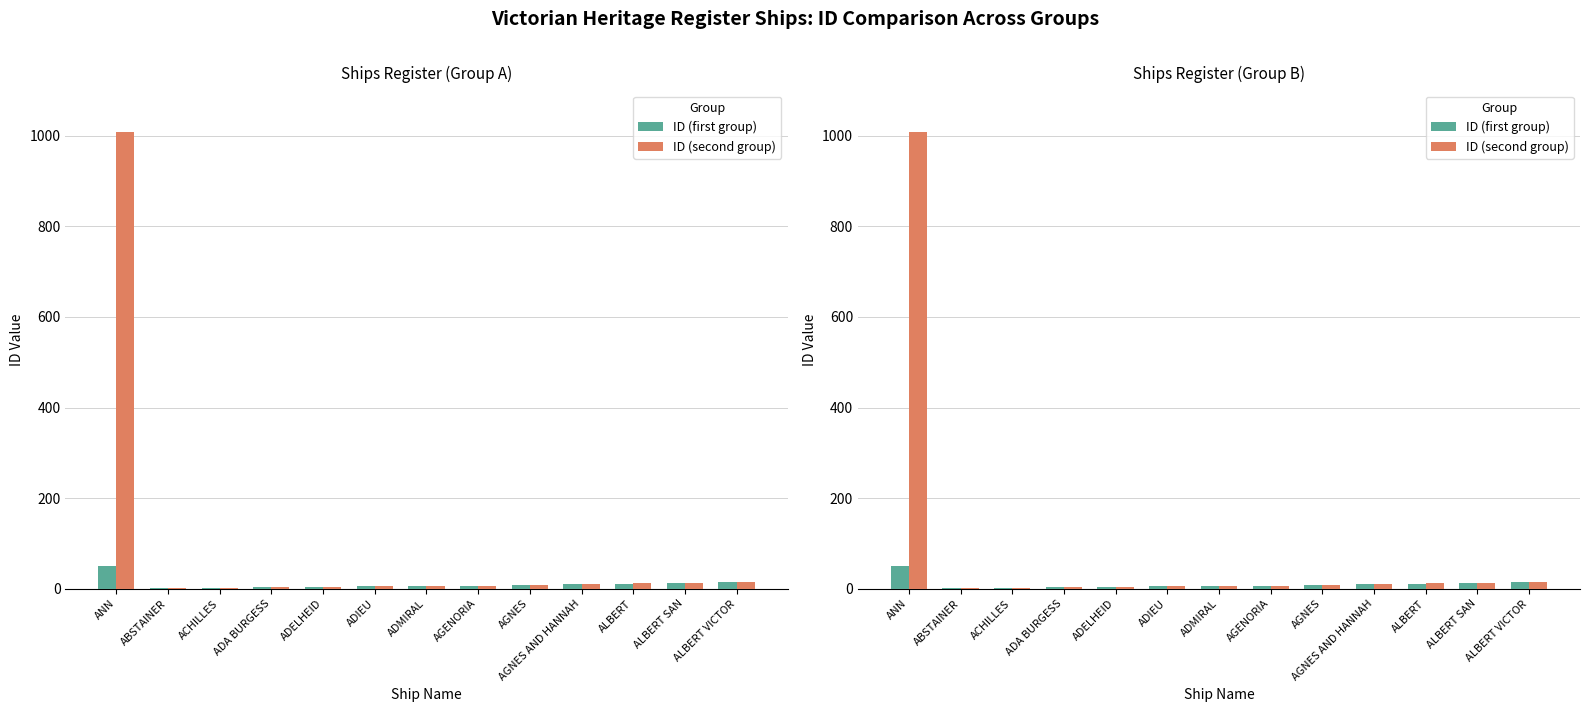

What is the sum of all ID (first group) values?

135